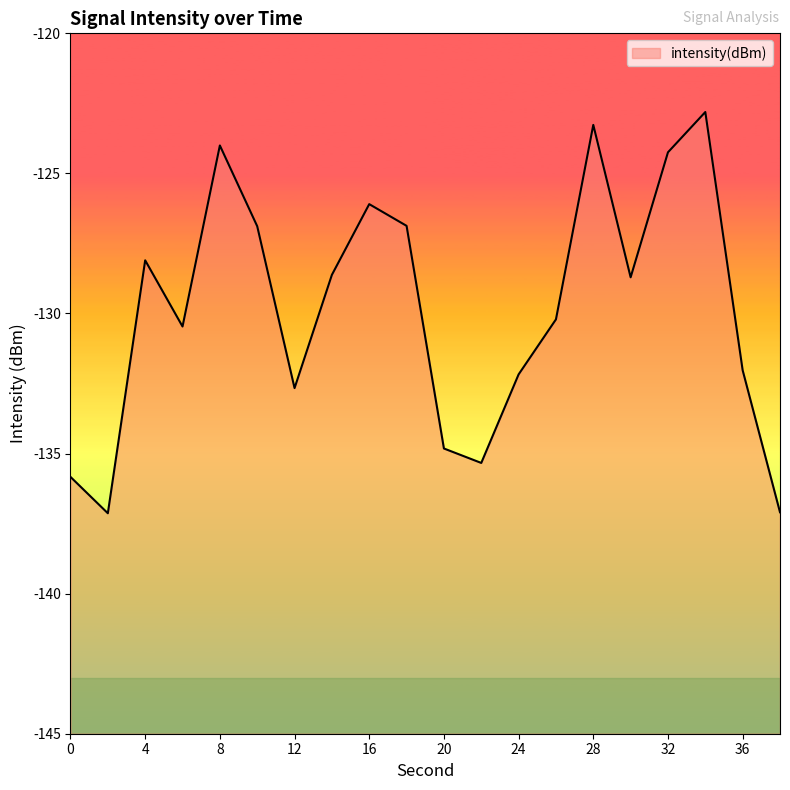

Reading left to right, list all the values displayed in this chart.

-135.8	-137.1	-128.1	-130.5	-124.0	-126.9	-132.7	-128.6	-126.1	-126.9	-134.8	-135.3	-132.2	-130.2	-123.3	-128.7	-124.2	-122.8	-132.0	-137.1